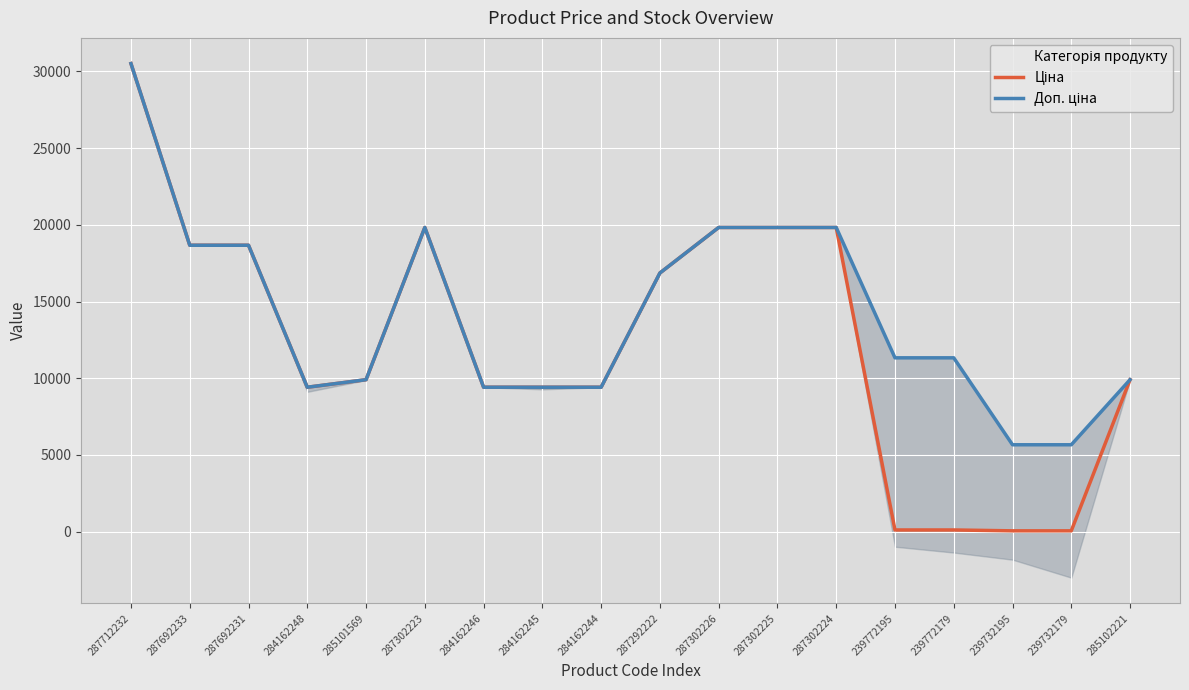

List the labels in order of Доп. ціна value, largest first.

287712232, 287302223, 287302226, 287302225, 287302224, 287692233, 287692231, 287292222, 239772195, 239772179, 285101569, 285102221, 284162248, 284162246, 284162245, 284162244, 239732195, 239732179